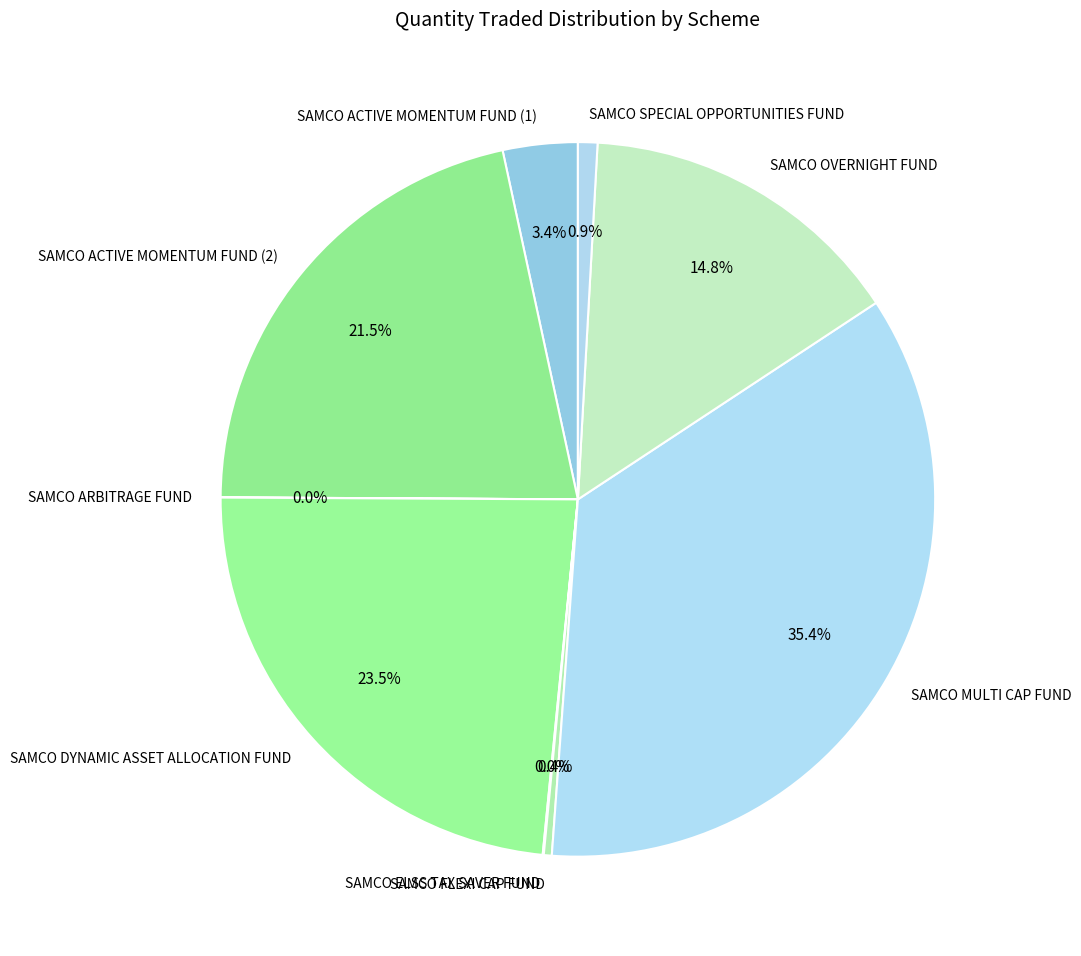

Does SAMCO FLEXI CAP FUND account for over 50% of the chart?

No